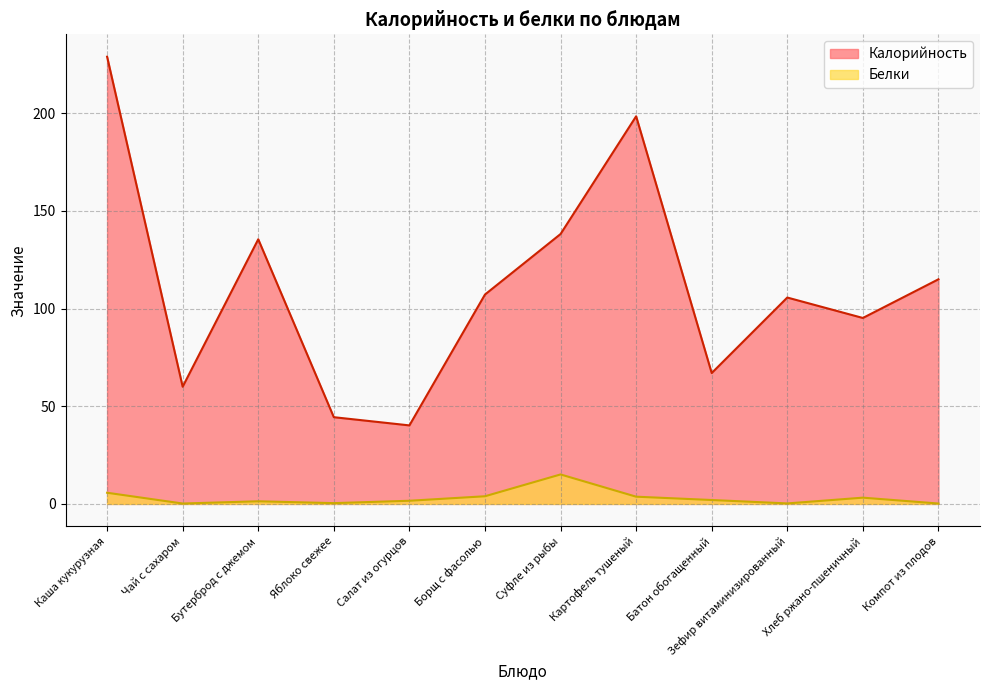

What is the sum of all Белки values?

37.6